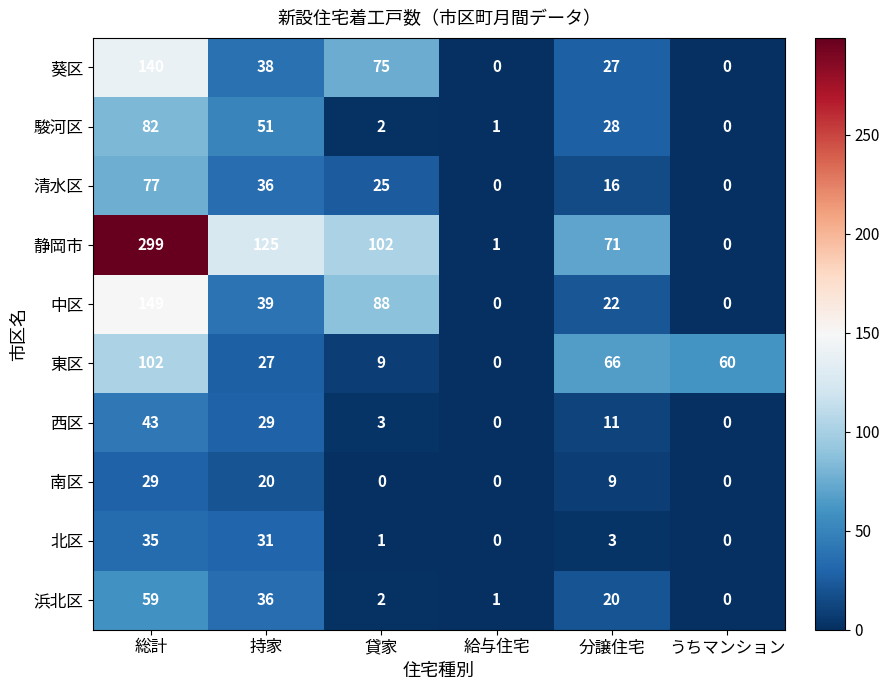

Which category has the highest value in the 葵区 series?

総計